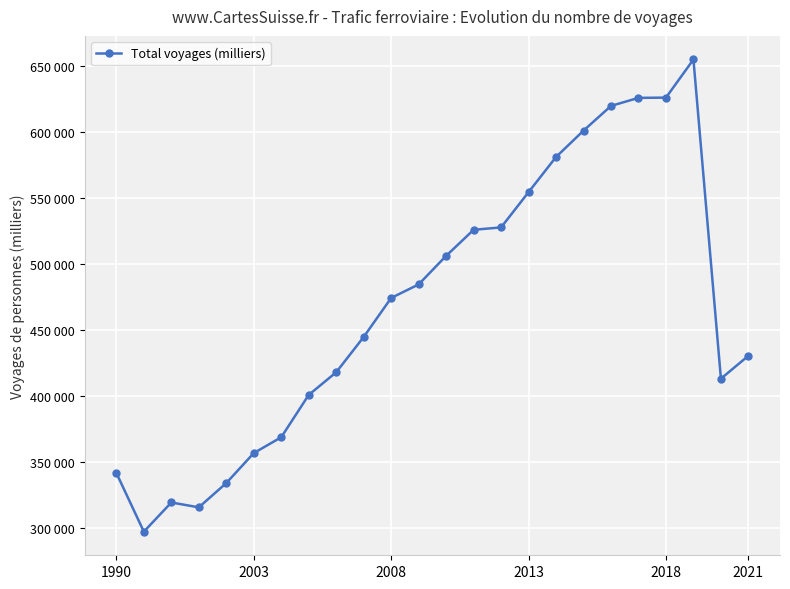

Reading left to right, extract all data points from this chart.

341659	297172	319308	315617	334034	356753	368782	400876	418052	444802	474382	484653	506306	526056	527895	554614	581274	601273	620009	626102	626299	655198	413168	430574